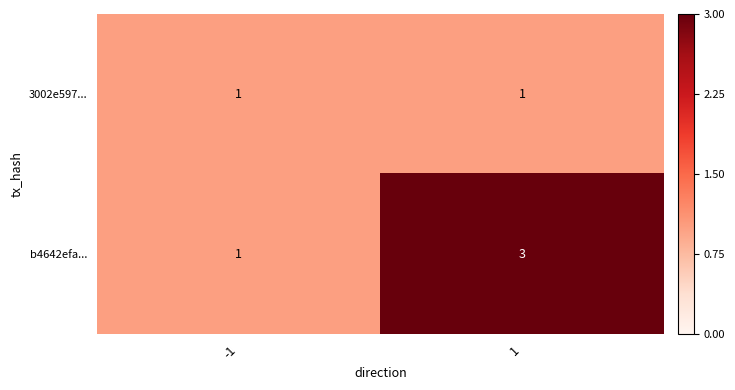

List the series in order of their peak value, lowest first.

3002e597..., b4642efa...